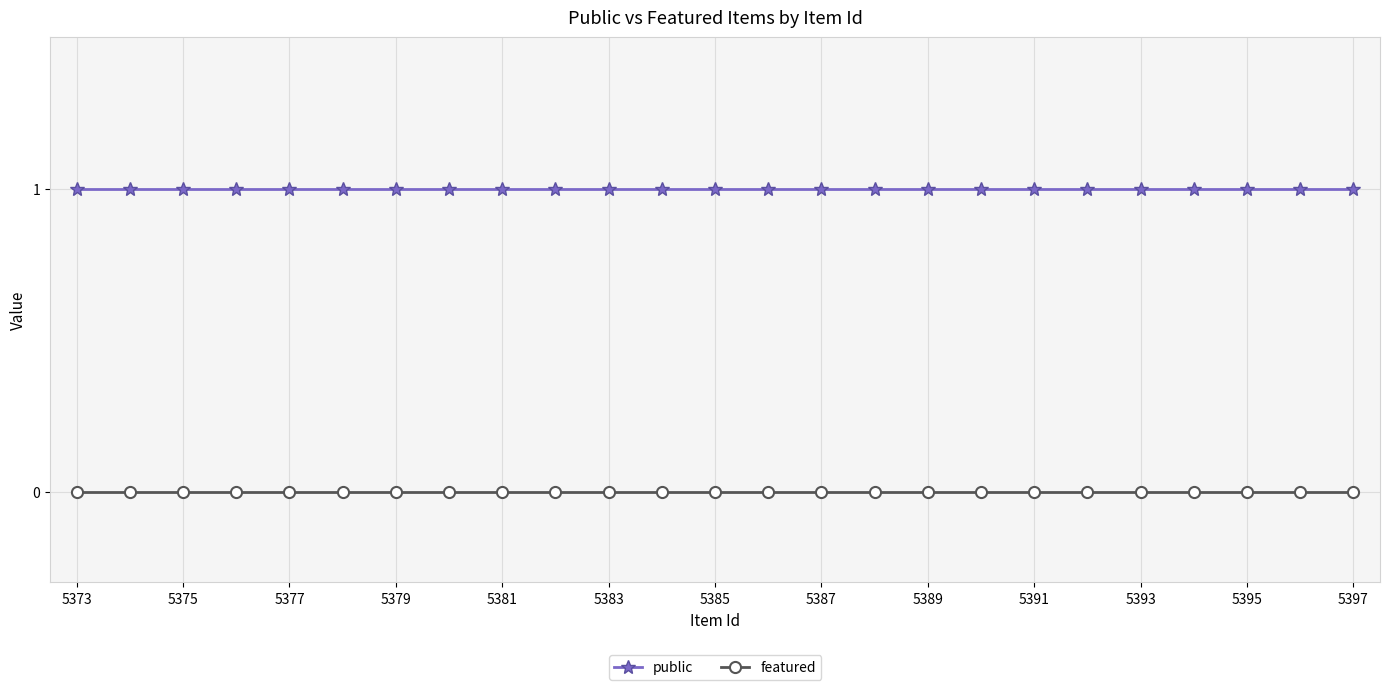

Which series has the largest total across all categories?

public